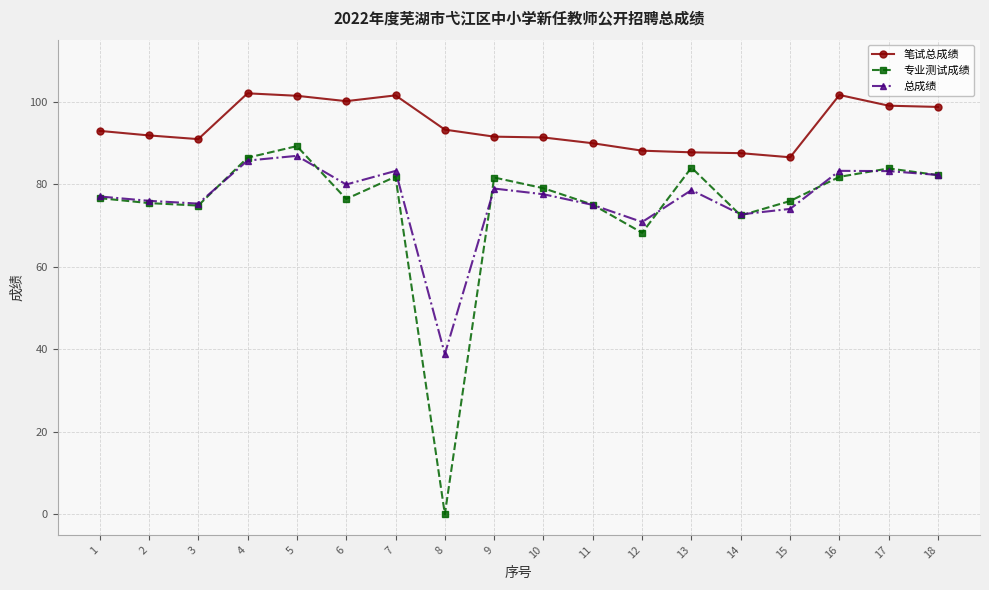

True or false: 笔试总成绩 and 专业测试成绩 intersect in this chart.

False